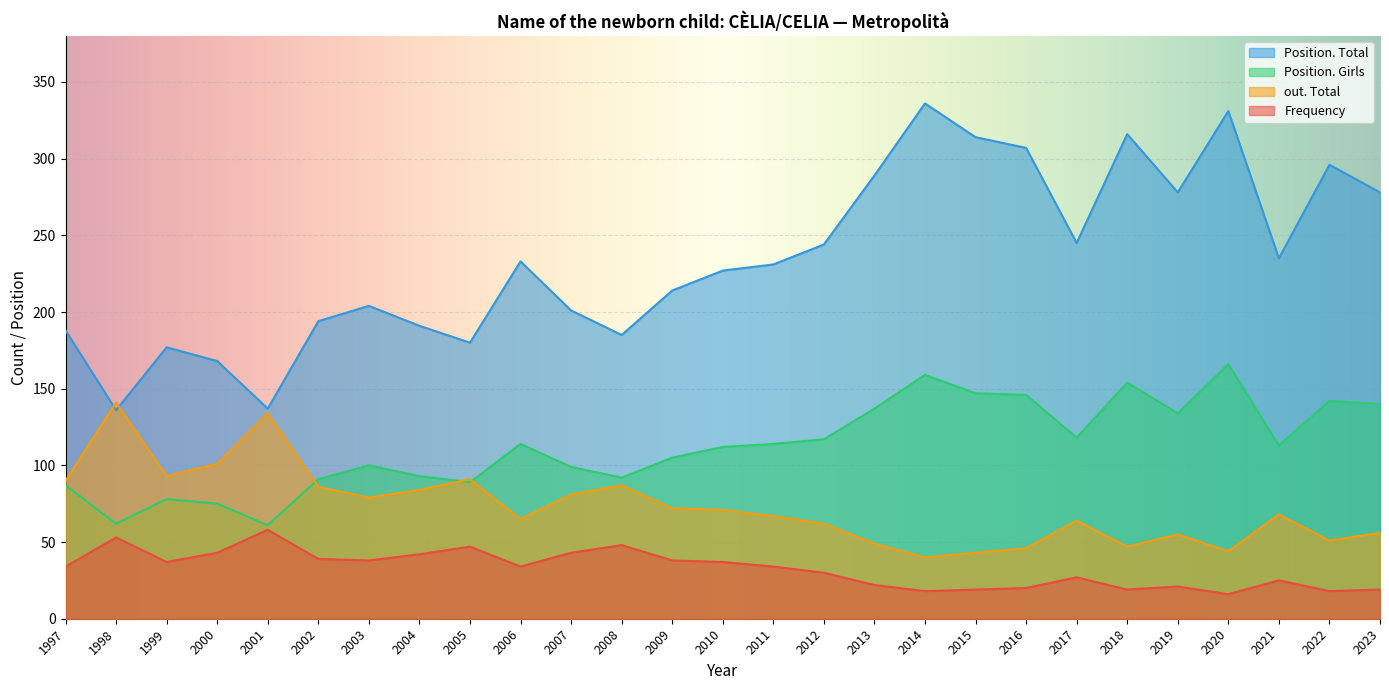

How many lines are shown in the chart?

4